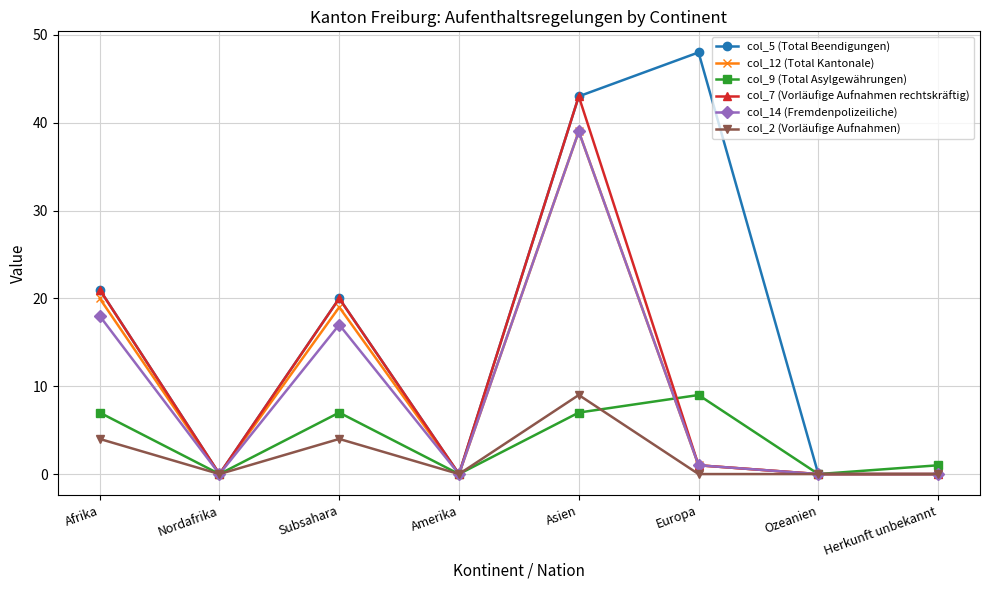

Where is col_7 (Vorläufige Aufnahmen rechtskräftig) nearest to the value 21?

Afrika